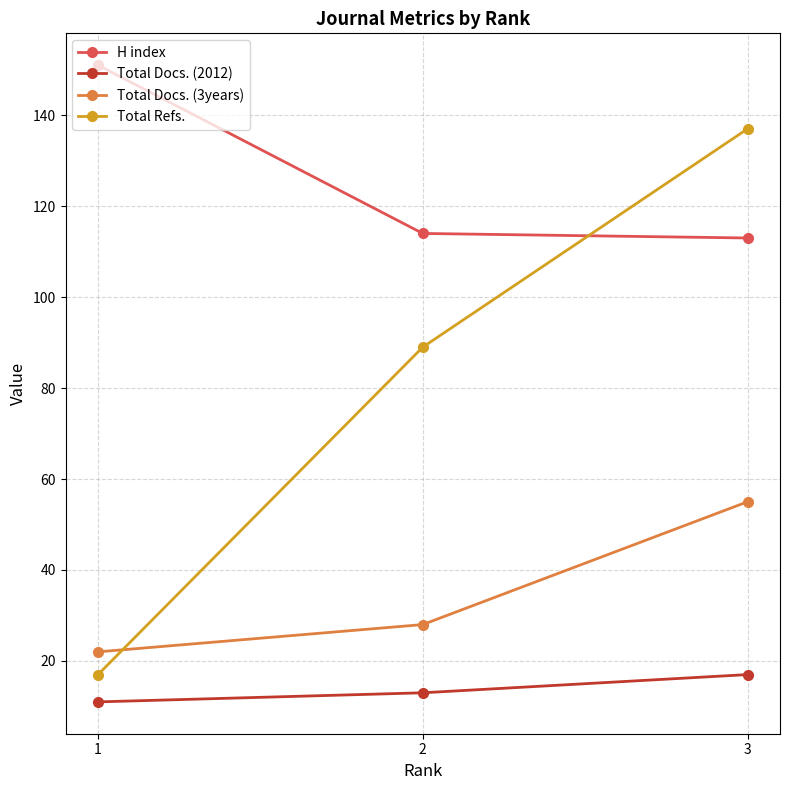

What is the value of the H index point at the 3rd from the left?

113